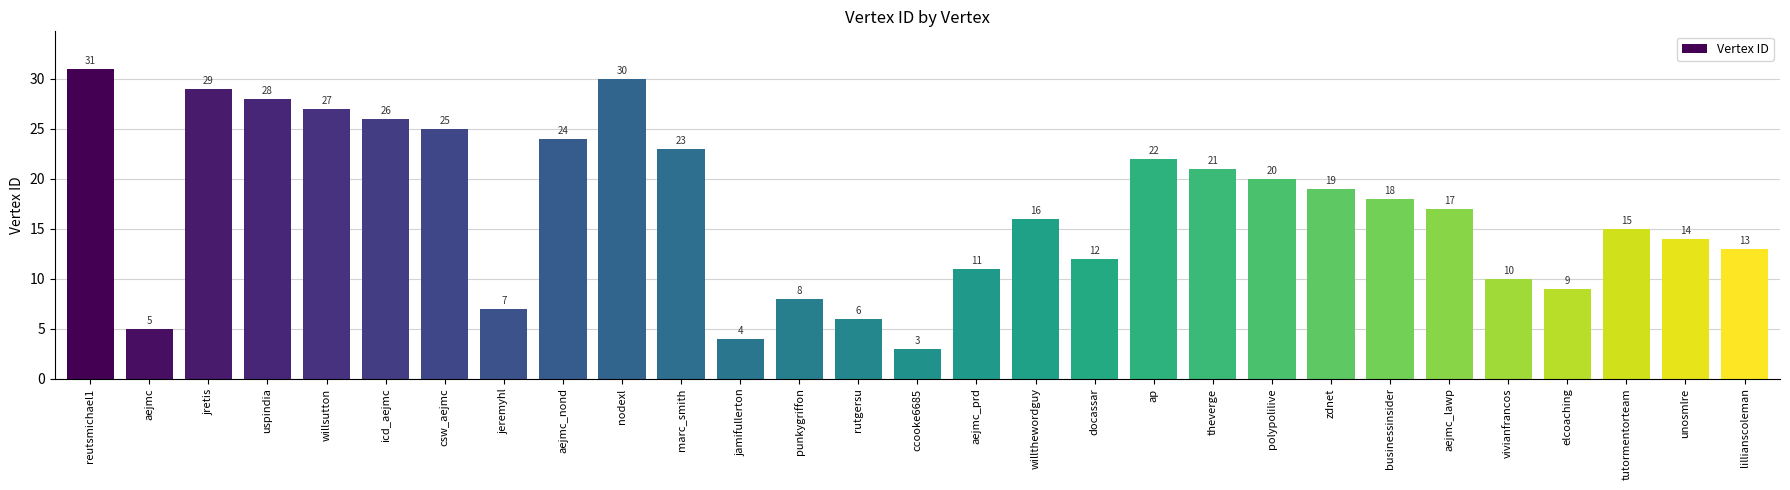

Reading left to right, list all the values displayed in this chart.

31	5	29	28	27	26	25	7	24	30	23	4	8	6	3	11	16	12	22	21	20	19	18	17	10	9	15	14	13